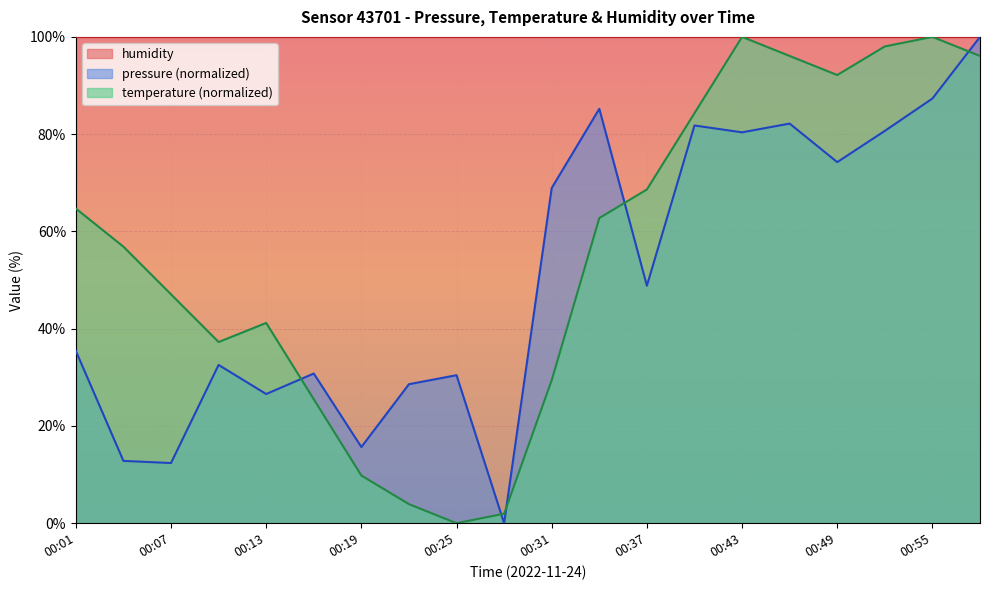

The pressure series shows 56.5 at 00:01. True or false?

False